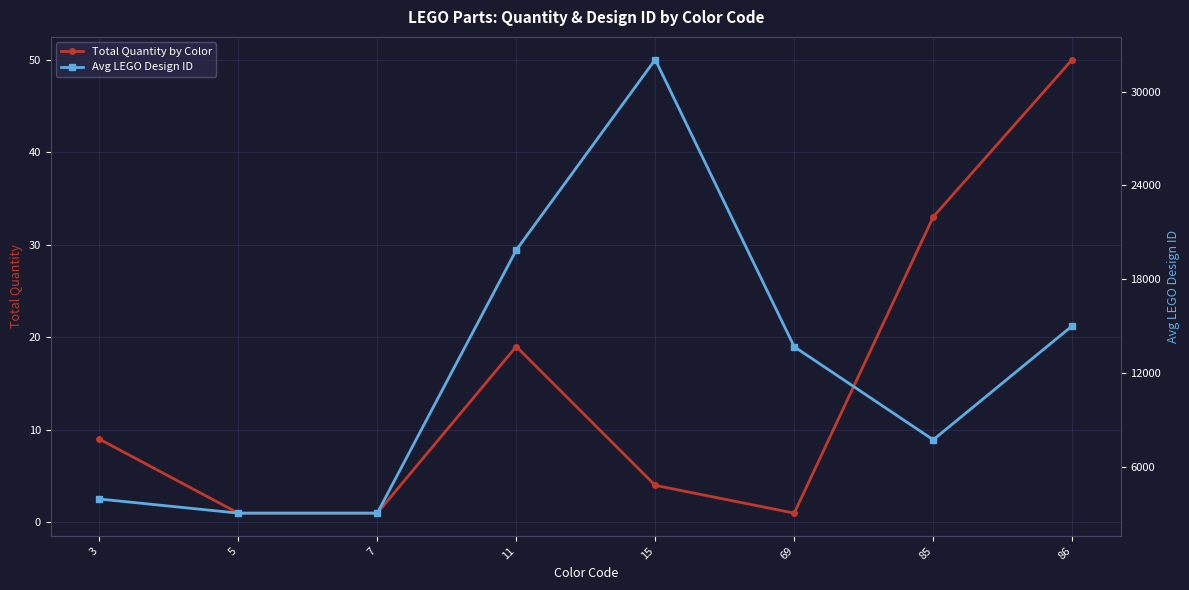

How many data points in Avg LEGO Design ID are above 13670?

3